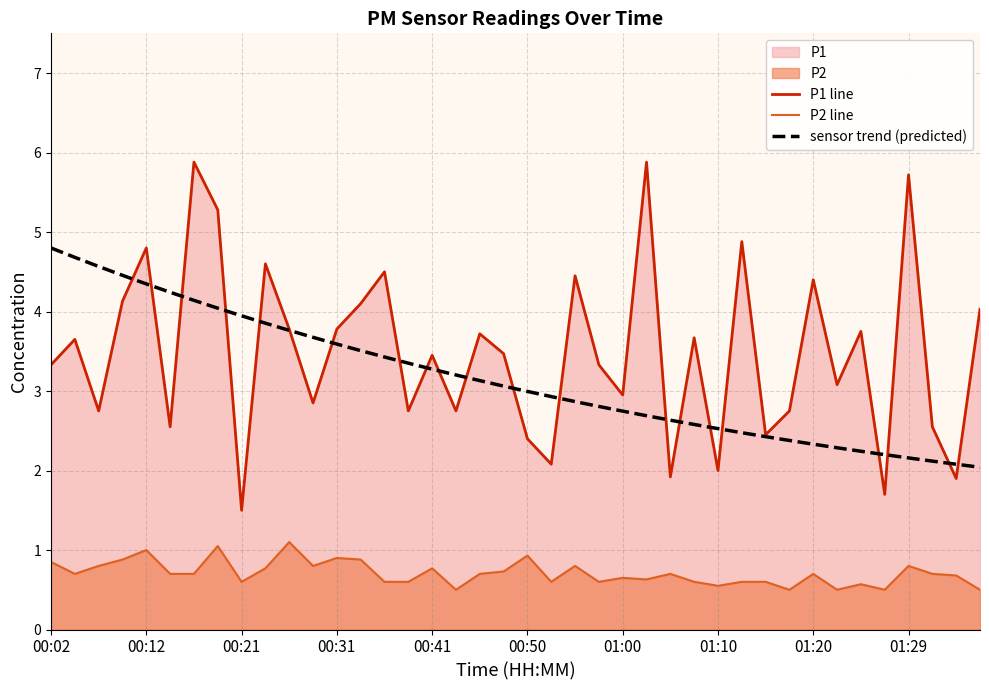

At which category does P1 reach its first local peak?

00:04